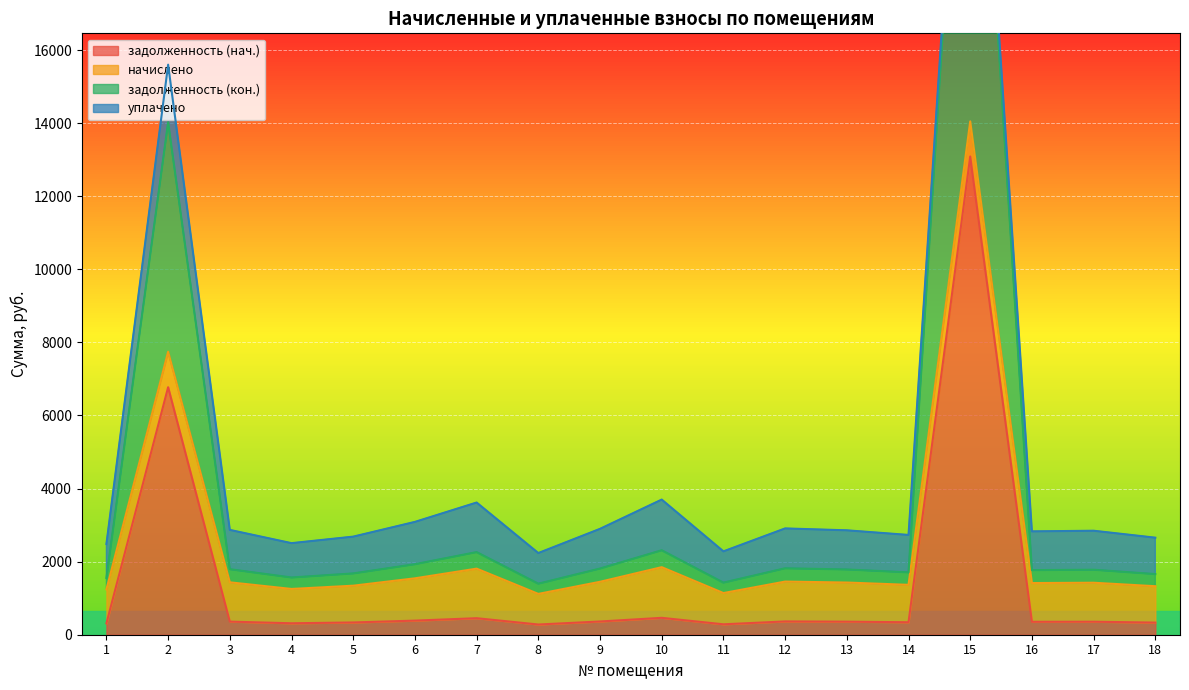

At which category is the sum across all series the highest?

15